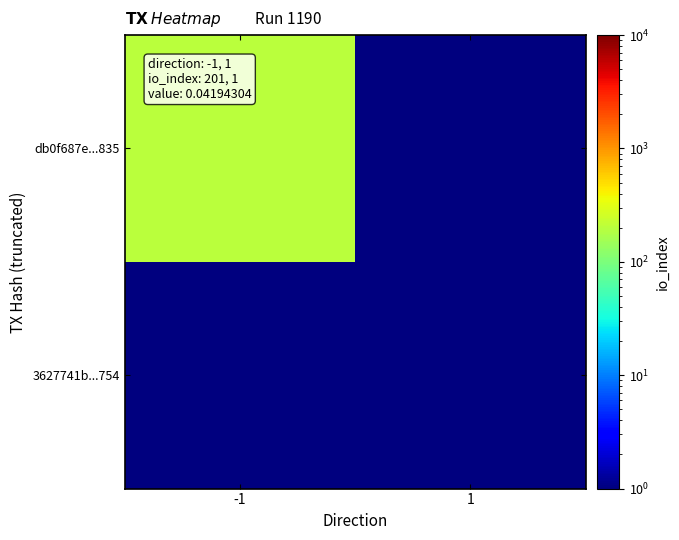

Which series has the largest total across all categories?

db0f687e...835